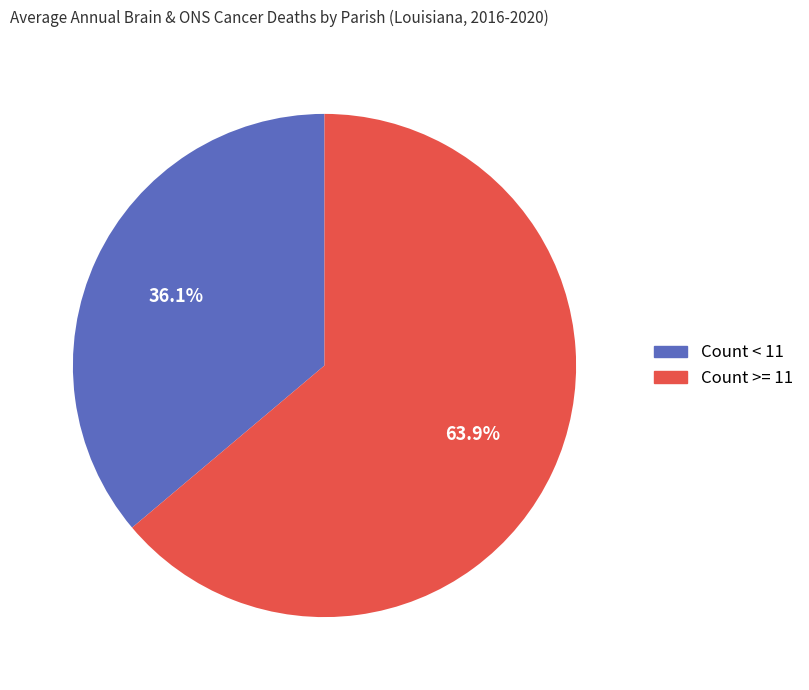

Does any single category account for the majority?

Yes